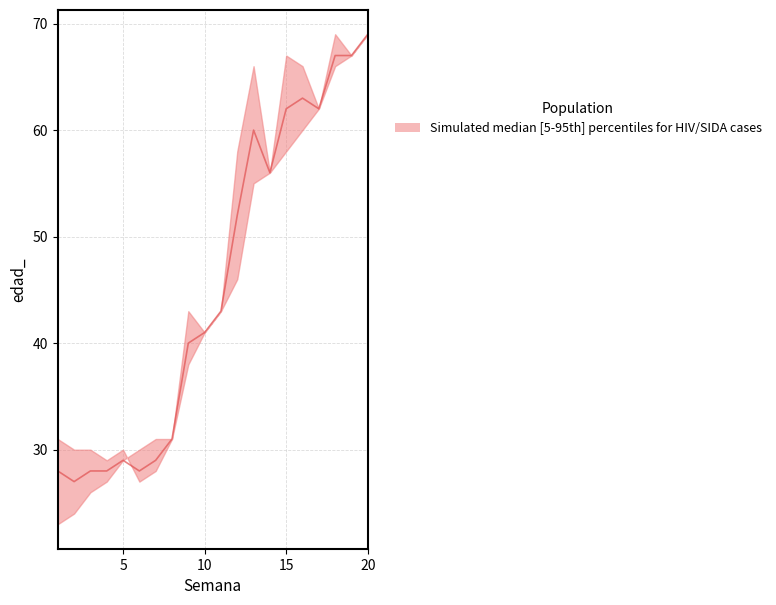

Which label corresponds to the largest value in the chart?

20